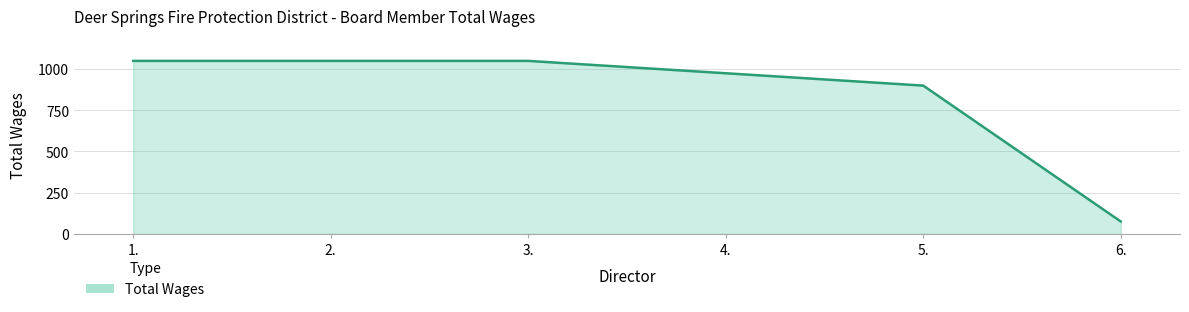

Between 3. and 5., which is larger?

3.